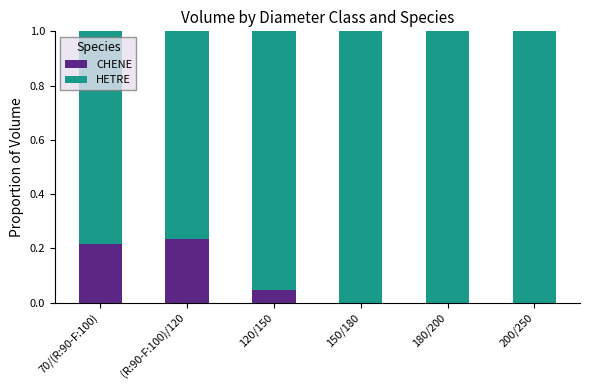

True or false: CHENE has a value of 0.0 at 150/180.

True